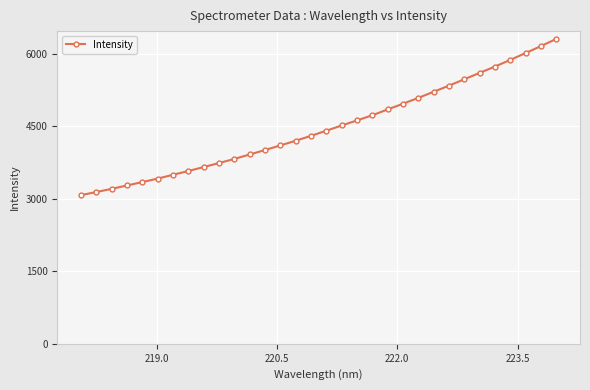

How many categories are shown in the chart?

32